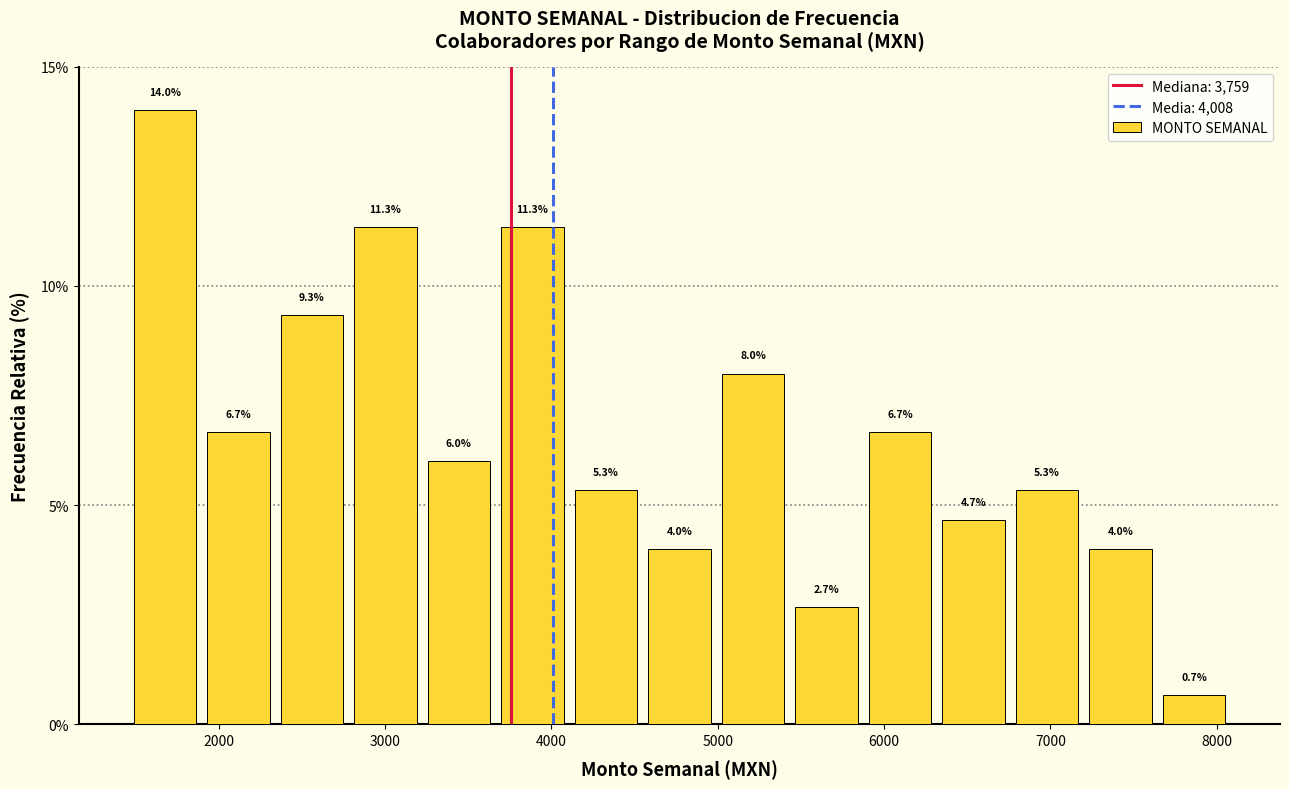

What is the height of the bar covering 1900 to 2300 on the x-axis? The bar edges are not printed on the chart, so give them approximately, as read against the axis.

6.7